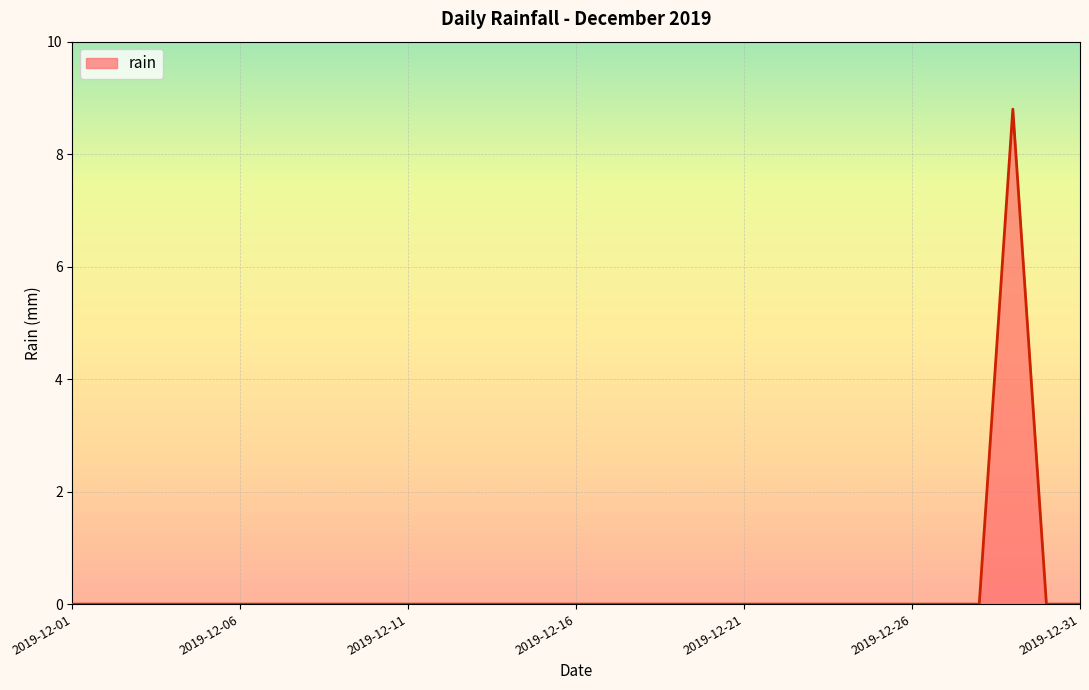

What is the maximum value shown in the chart?

8.8